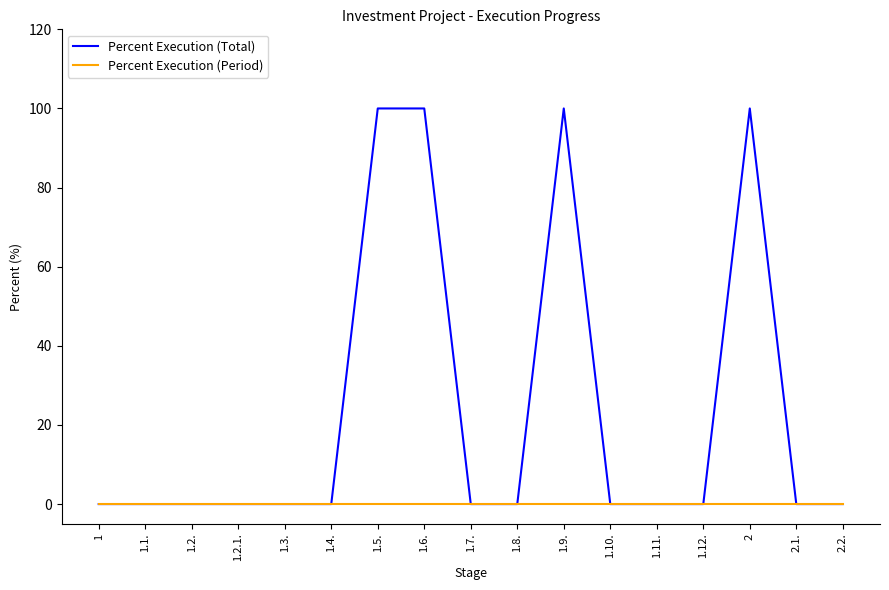

What is the maximum value shown in the chart?

100